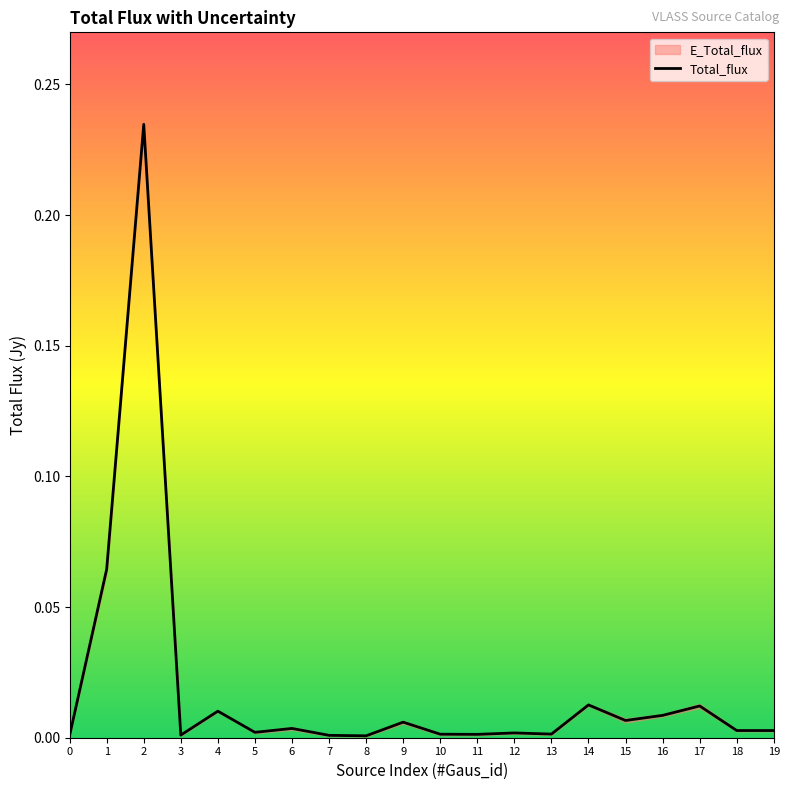

Where is the first local minimum?

3